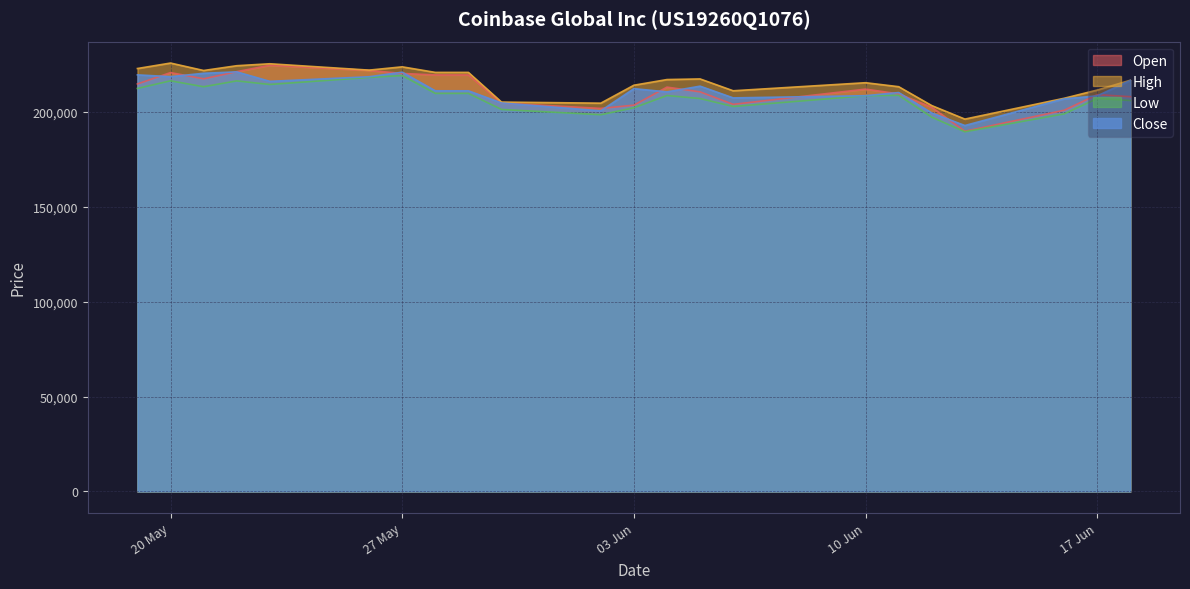

Is the value of Close at 04.06.2025 greater than the value of Low at 18.06.2025?

Yes